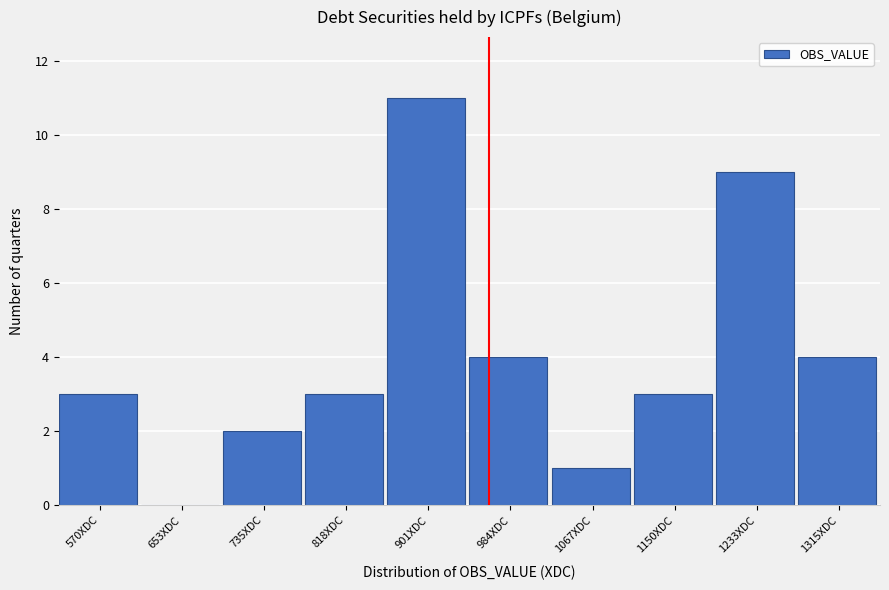

Reading left to right, list all the values displayed in this chart.

570XDC=3	653XDC=0	735XDC=2	818XDC=3	901XDC=11	984XDC=4	1067XDC=1	1150XDC=3	1233XDC=9	1315XDC=4